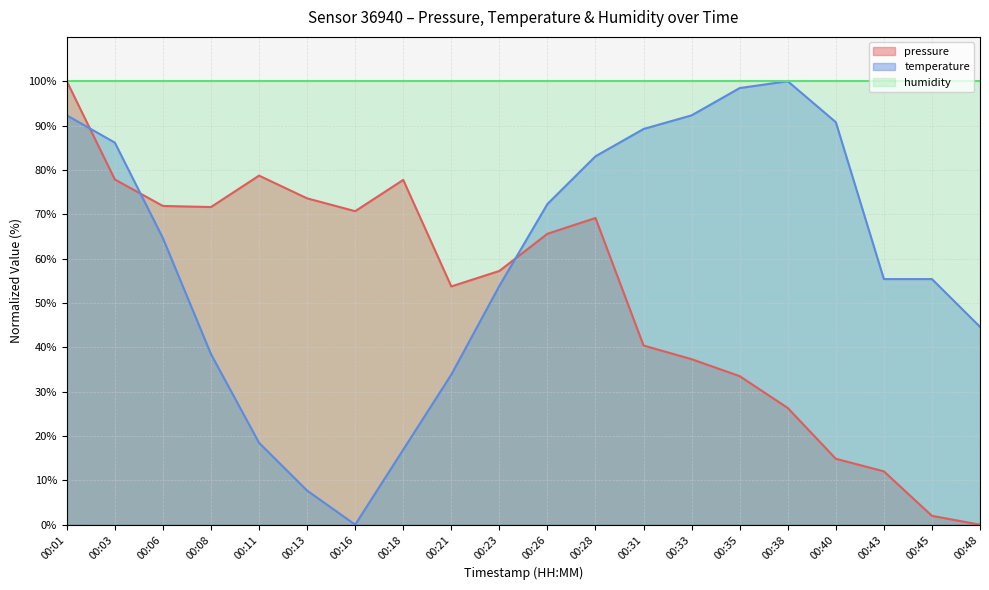

How many lines are shown in the chart?

3